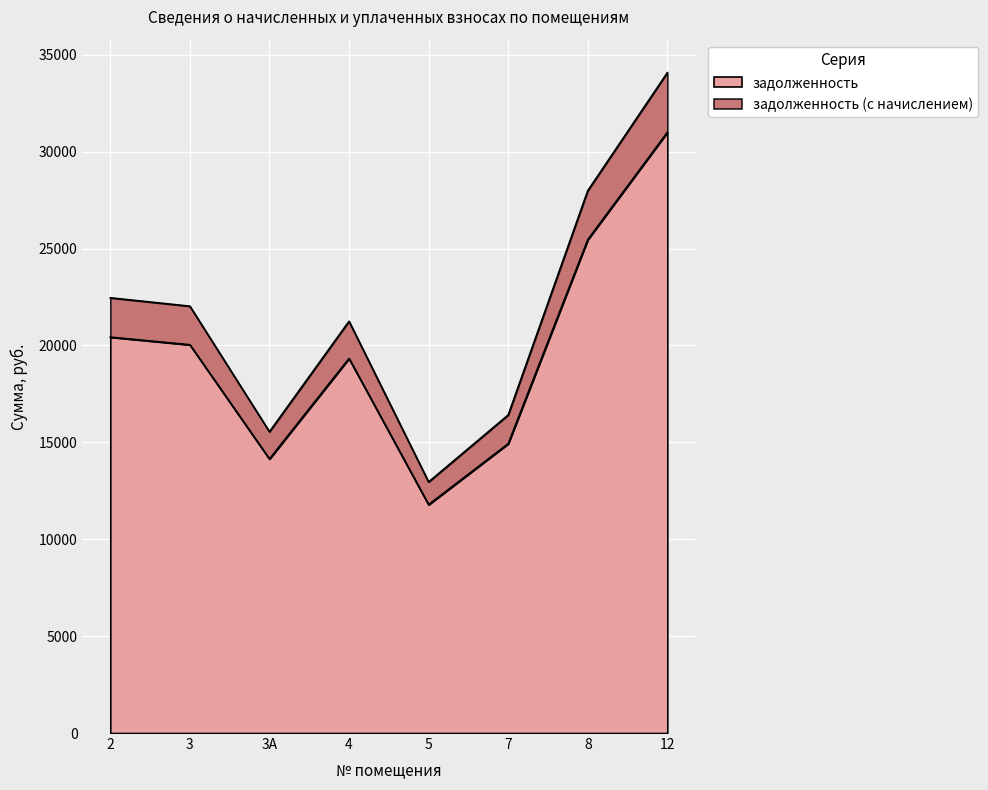

The задолженность (с начислением) series shows 36852.0 at 4. True or false?

False